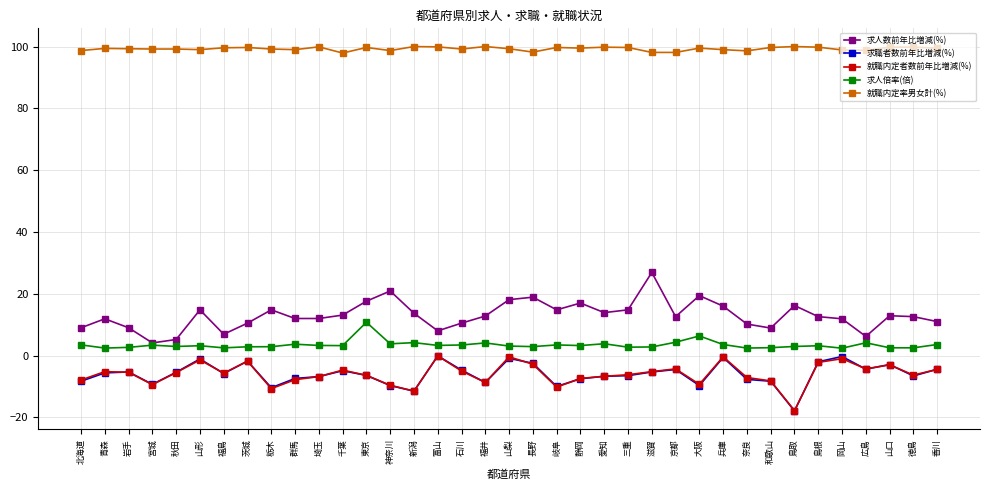

The value of 就職内定者数前年比増減(%) at 岐阜 is -10.2. True or false?

True